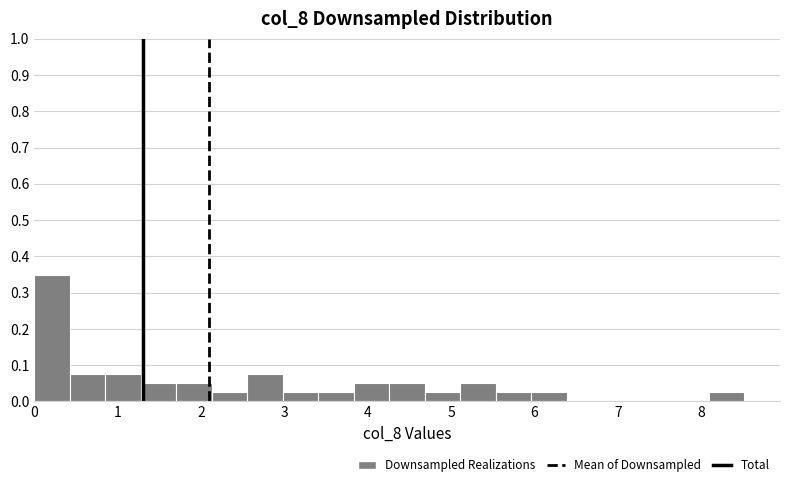

Over which range of the x-axis is the bar tallest?

0.0 to 0.4